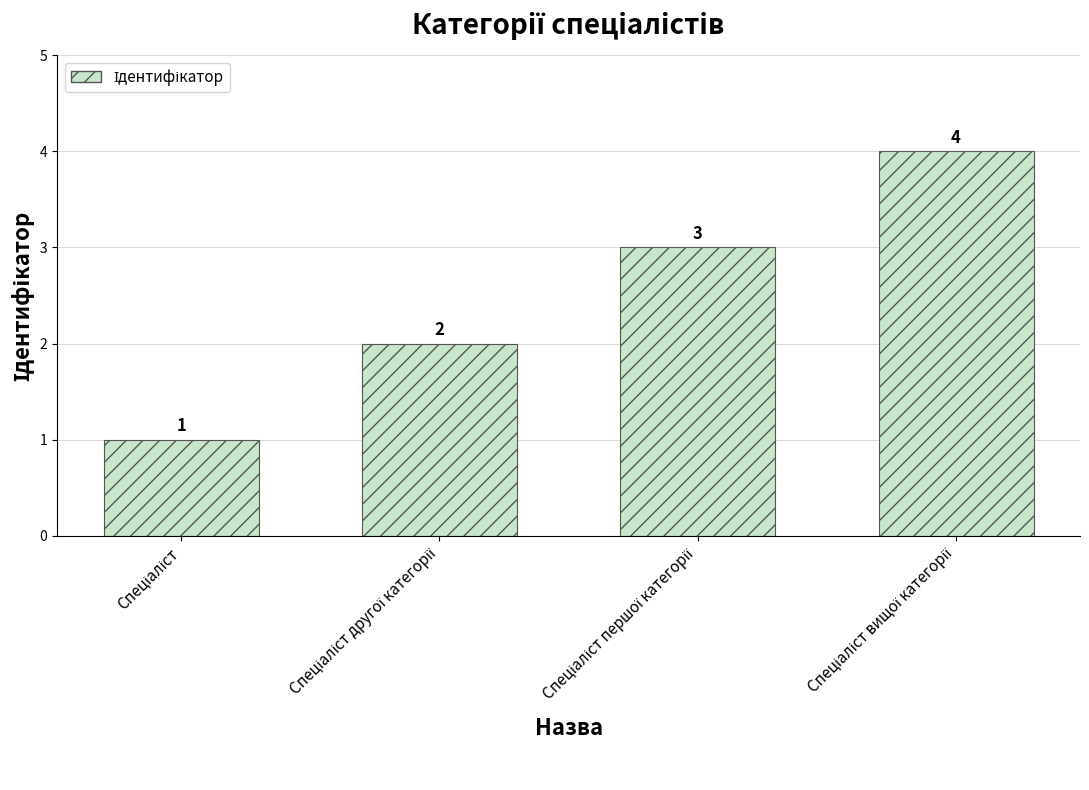

What is the value of the 3rd bar from the left?

3